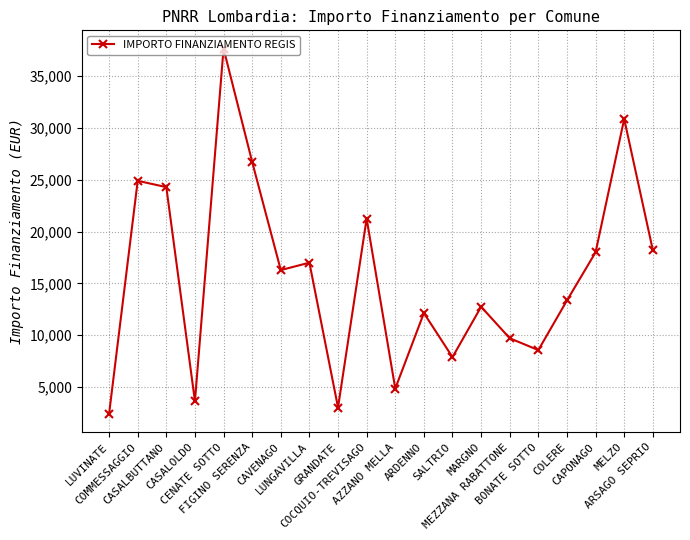

Approximately how many times larger is the value at CASALOLDO compared to BONATE SOTTO?

0.4